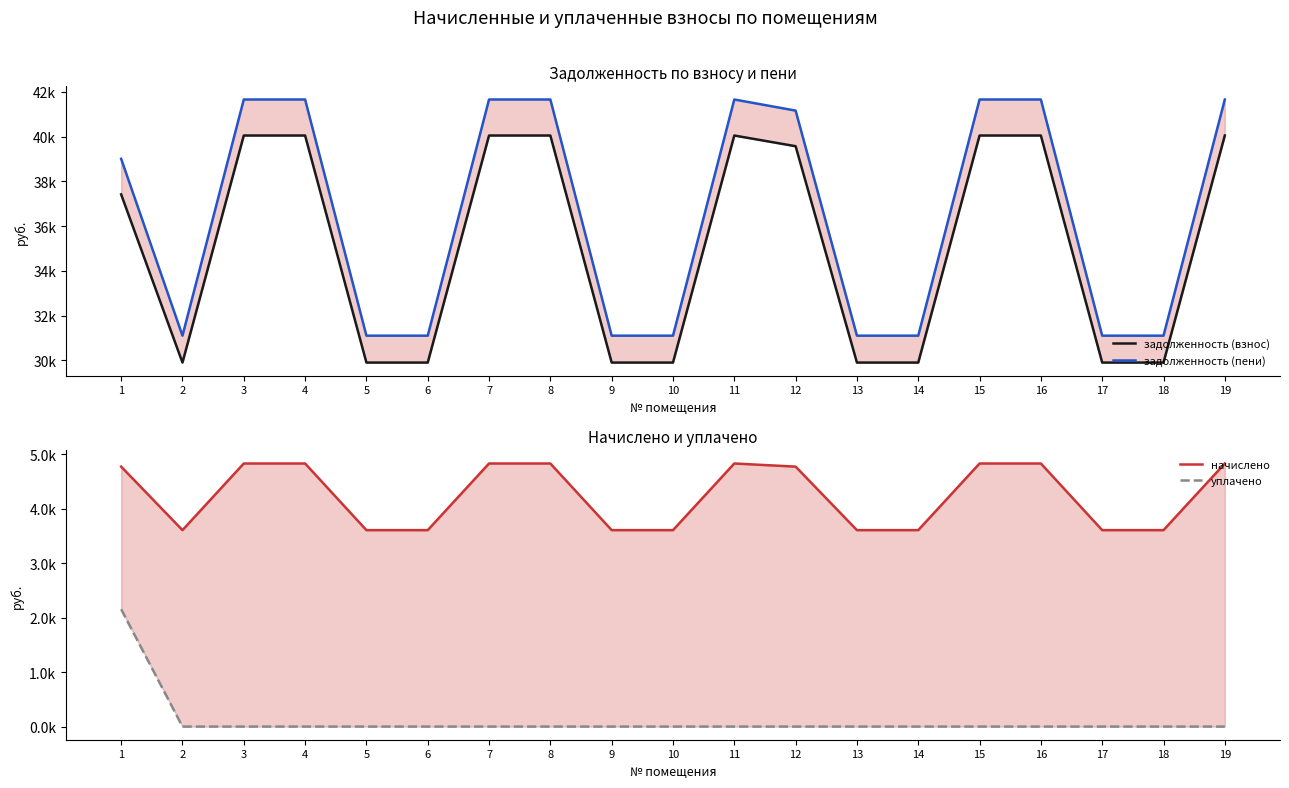

True or false: уплачено has a value of 0.0 at 11.

True